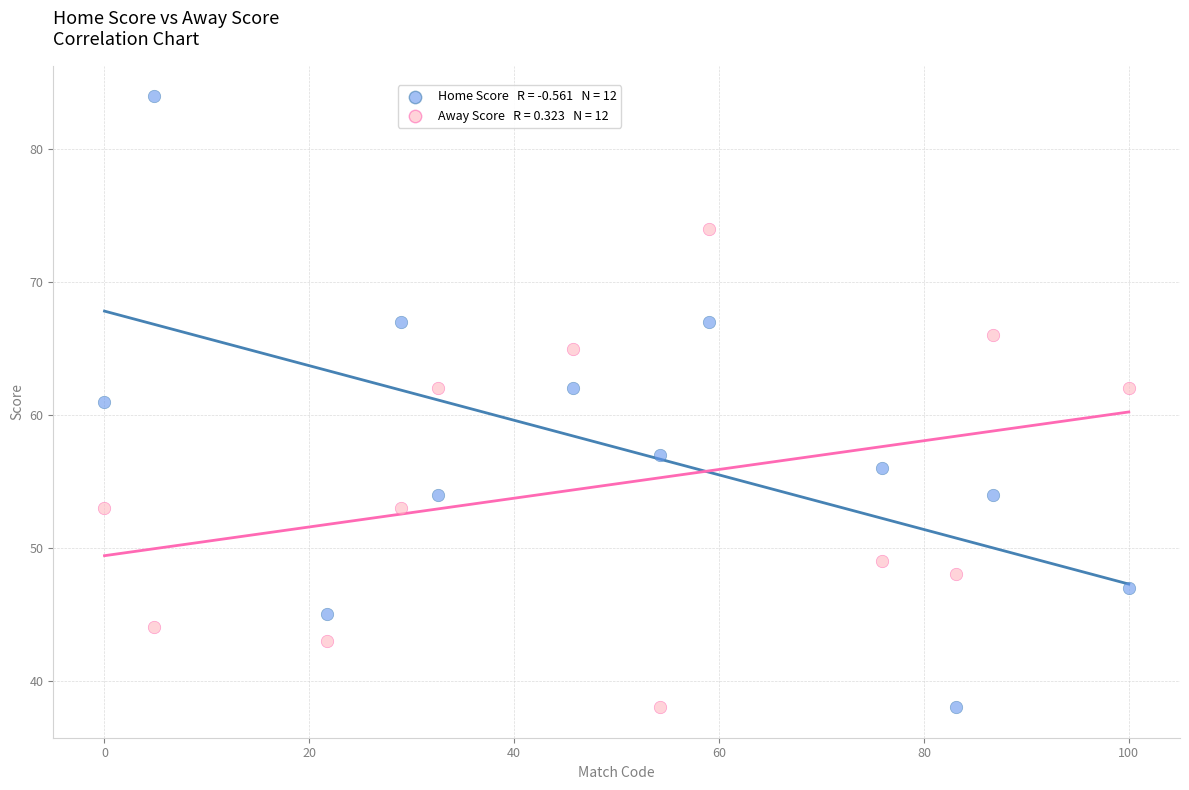

How many data points are displayed?

24